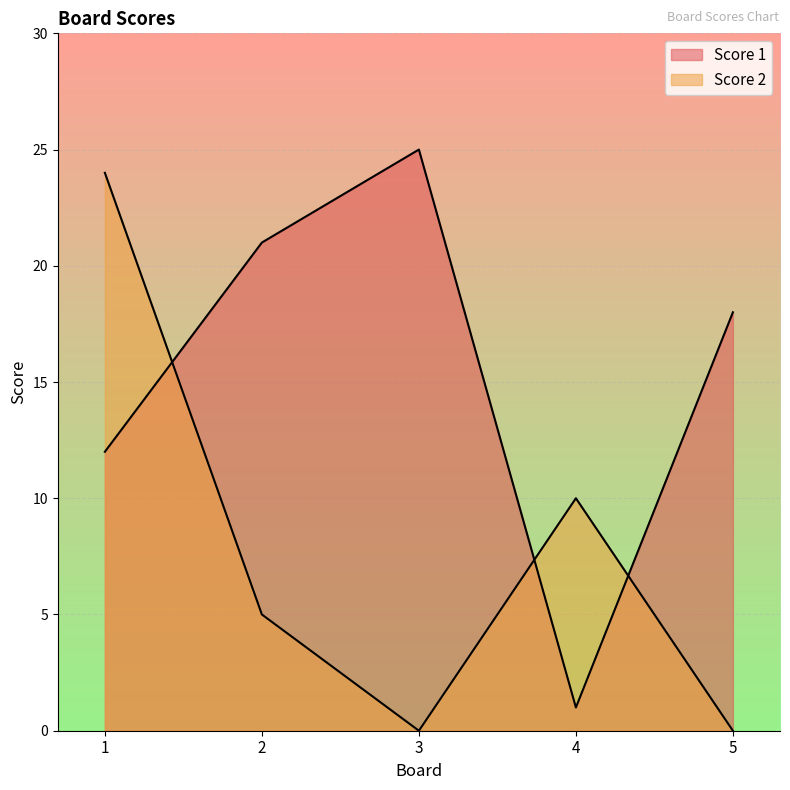

List the series in order of their overall mean, highest first.

Score 1, Score 2